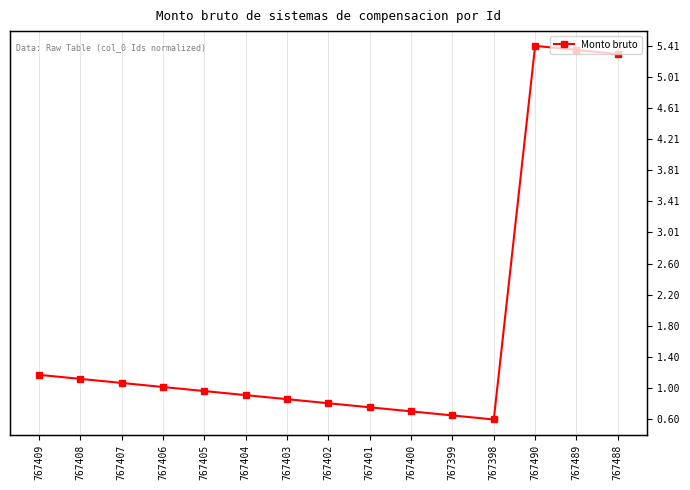

List the labels in order of value, largest first.

767490, 767489, 767488, 767409, 767408, 767407, 767406, 767405, 767404, 767403, 767402, 767401, 767400, 767399, 767398